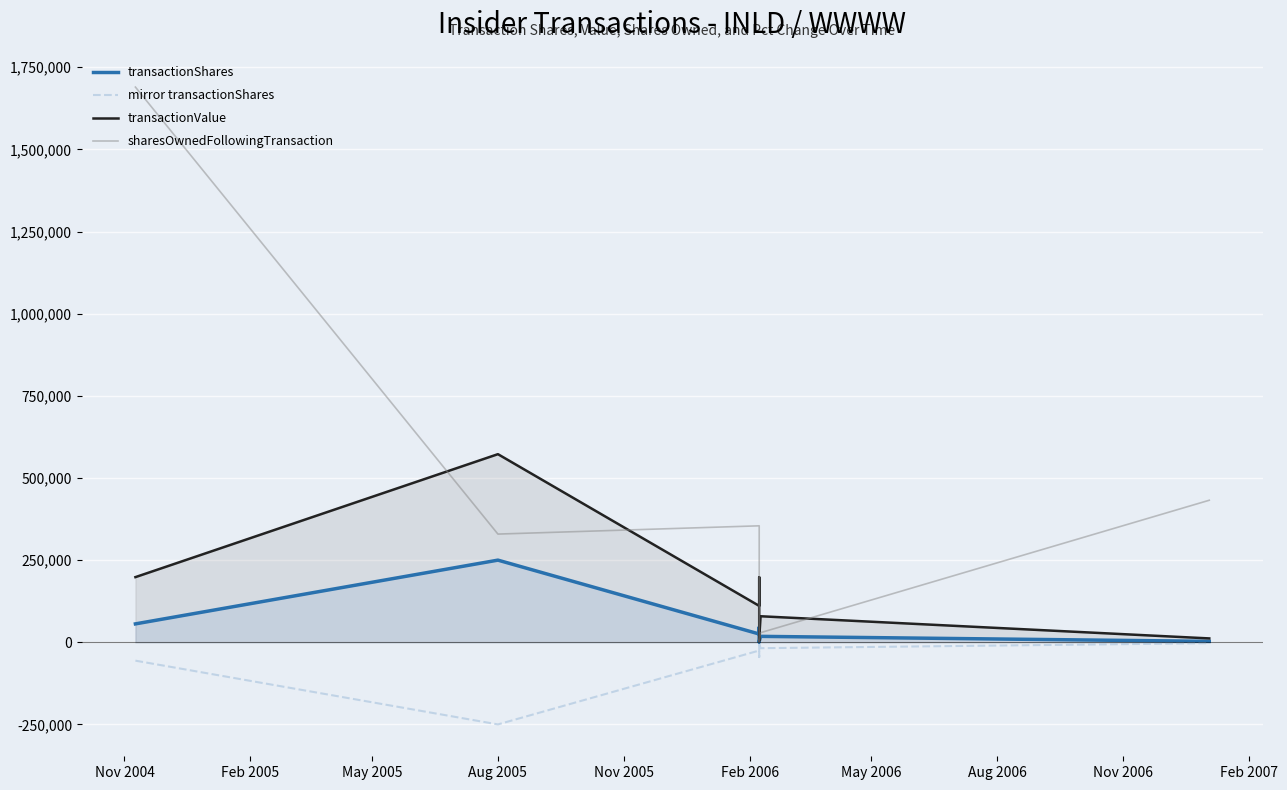

True or false: sharesOwnedFollowingTransaction has a value of 478164 at Aug 2005.

False